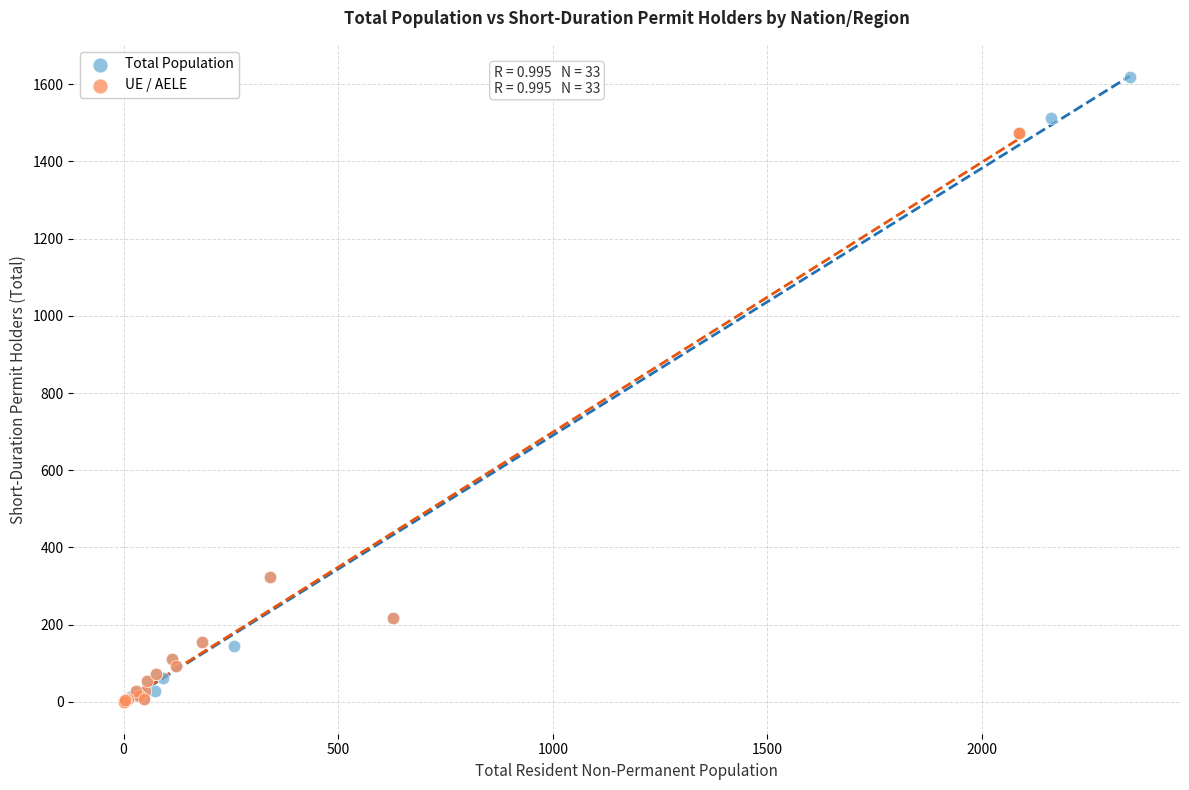

Which series reaches the maximum Y coordinate?

Total Population